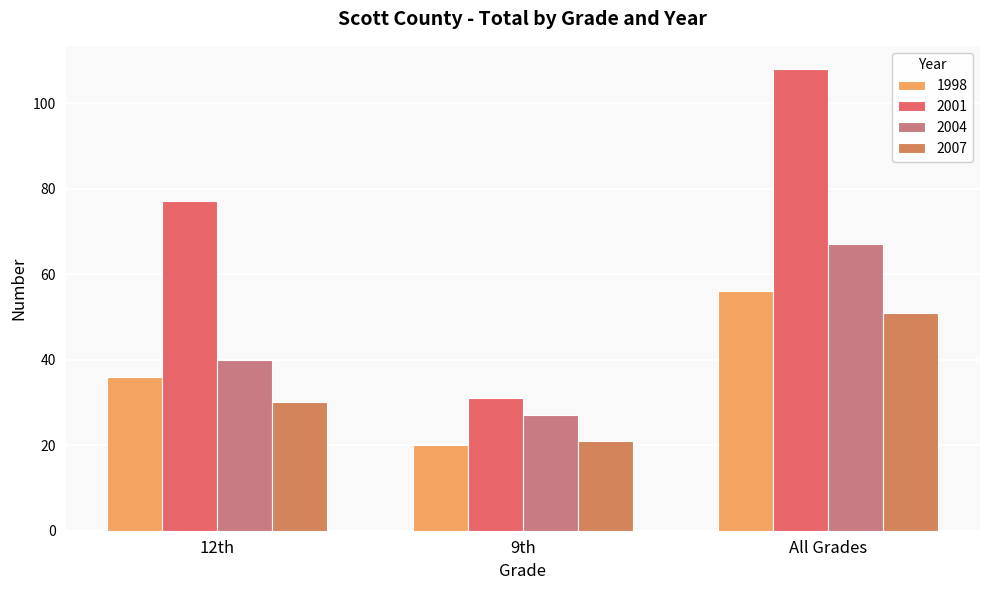

At which label is 1998 closest to 38?

12th